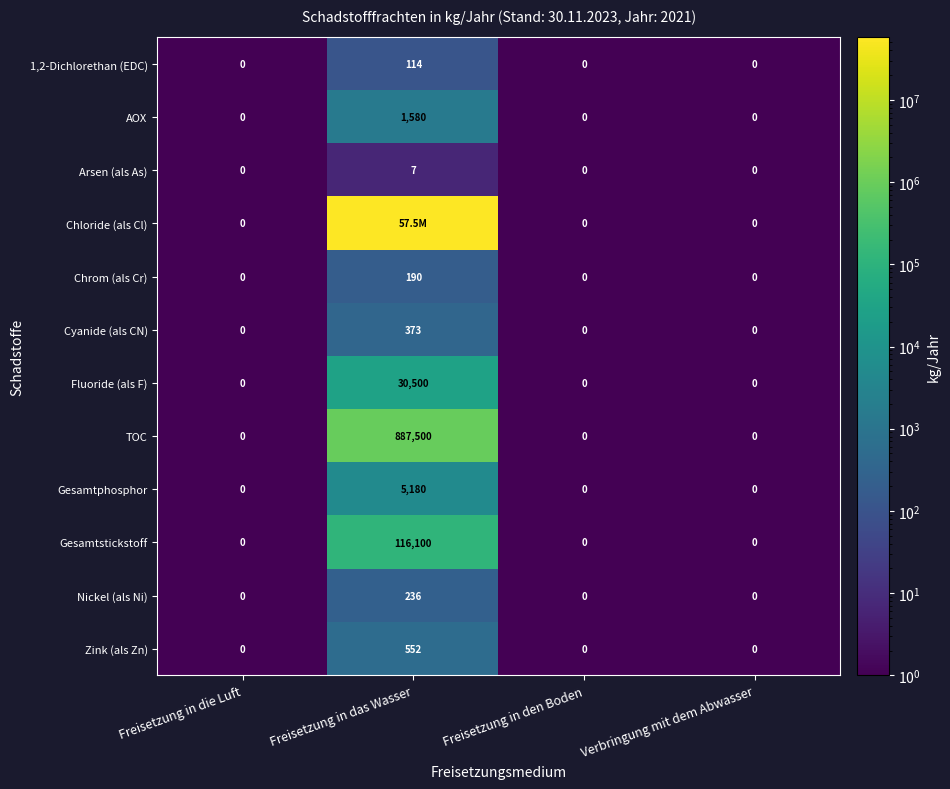

At which category is the sum across all series the highest?

Freisetzung in das Wasser